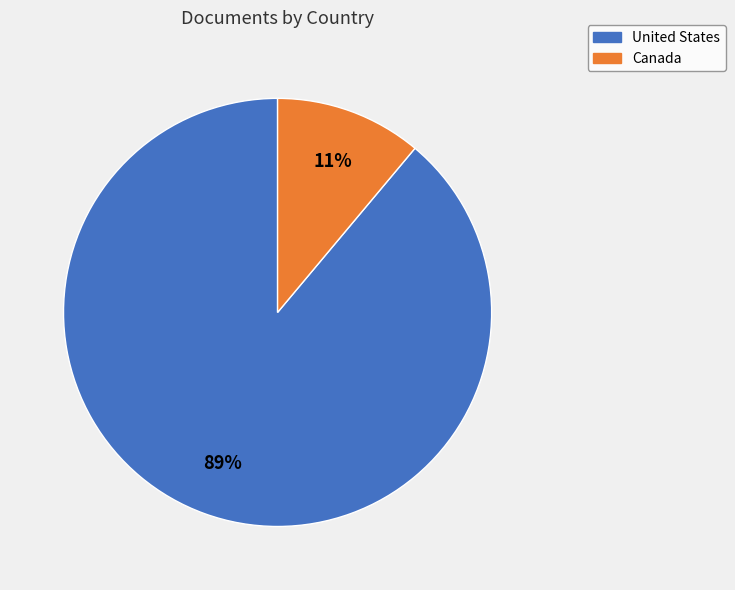

What is the smallest slice in the pie chart?

Canada